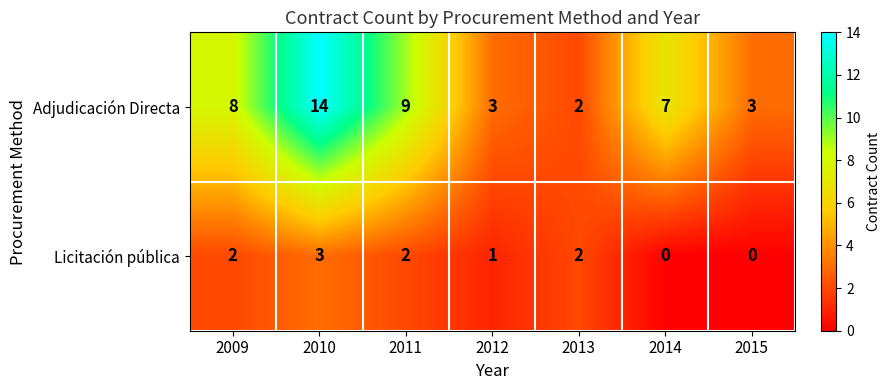

Rank the series by their average value, from highest to lowest.

Adjudicación Directa, Licitación pública